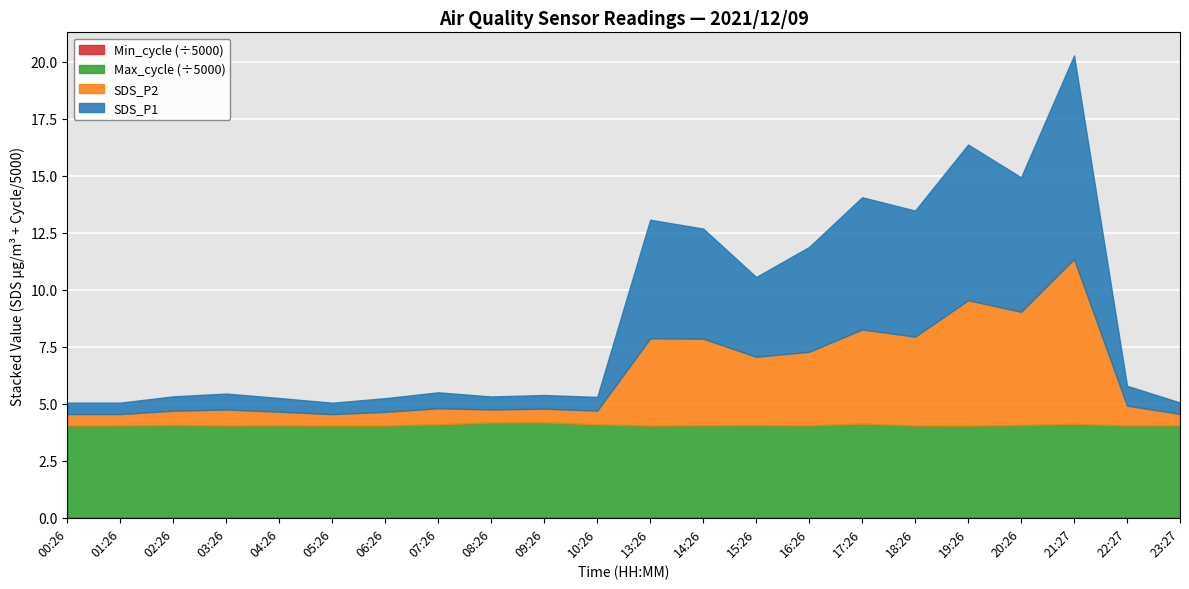

Which category has the highest value across all series?

21:27